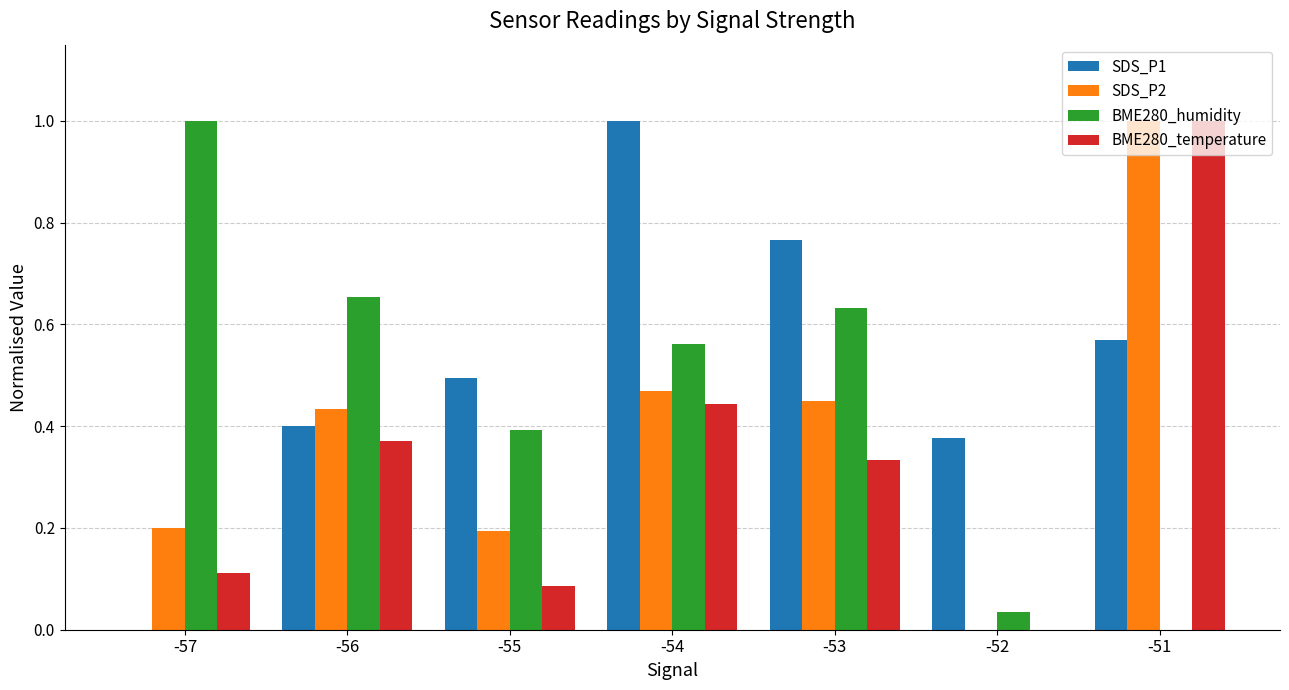

Which series has the largest total across all categories?

SDS_P1